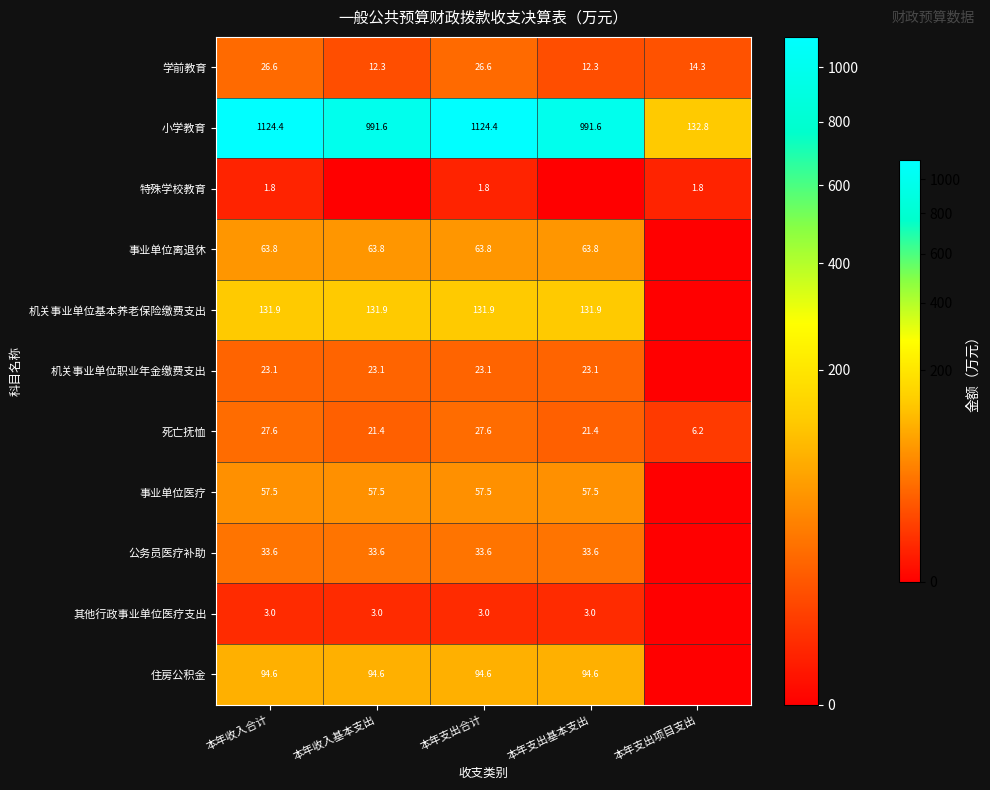

At 本年支出合计, list the series in order from largest to smallest.

小学教育, 机关事业单位基本养老保险缴费支出, 住房公积金, 事业单位离退休, 事业单位医疗, 公务员医疗补助, 死亡抚恤, 学前教育, 机关事业单位职业年金缴费支出, 其他行政事业单位医疗支出, 特殊学校教育